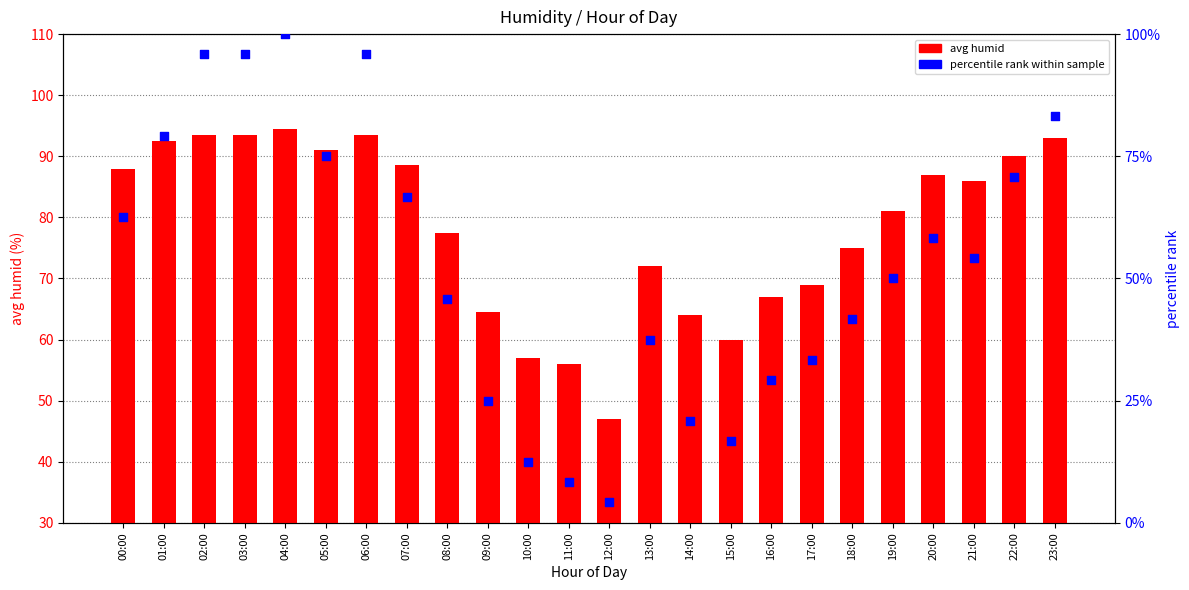

At how many categories does at least one series exceed 87?

10